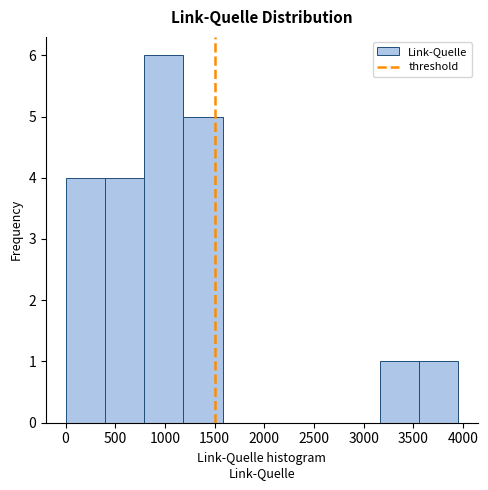

Reading left to right, list every bar in this chart as the range it spans on the x-axis followed by its height. Neither the bar edges nor the heights are printed on the chart, so give them approximately, as read against the axes.

0 to 400: 4
400 to 800: 4
800 to 1200: 6
1200 to 1600: 5
1600 to 2000: 0
2000 to 2350: 0
2350 to 2750: 0
2750 to 3150: 0
3150 to 3550: 1
3550 to 3950: 1